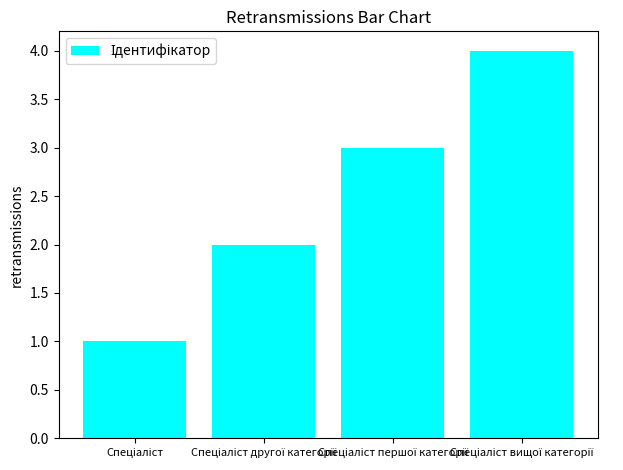

Count the values in the range 2 to 4.

3